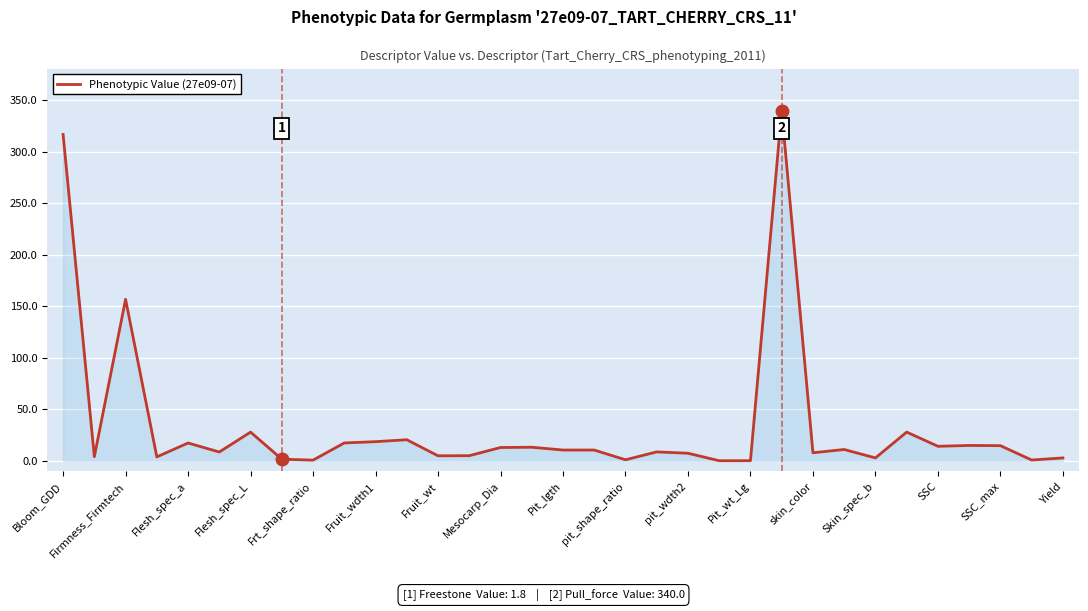

True or false: there are more than 1 points higher than both neighbors.

True